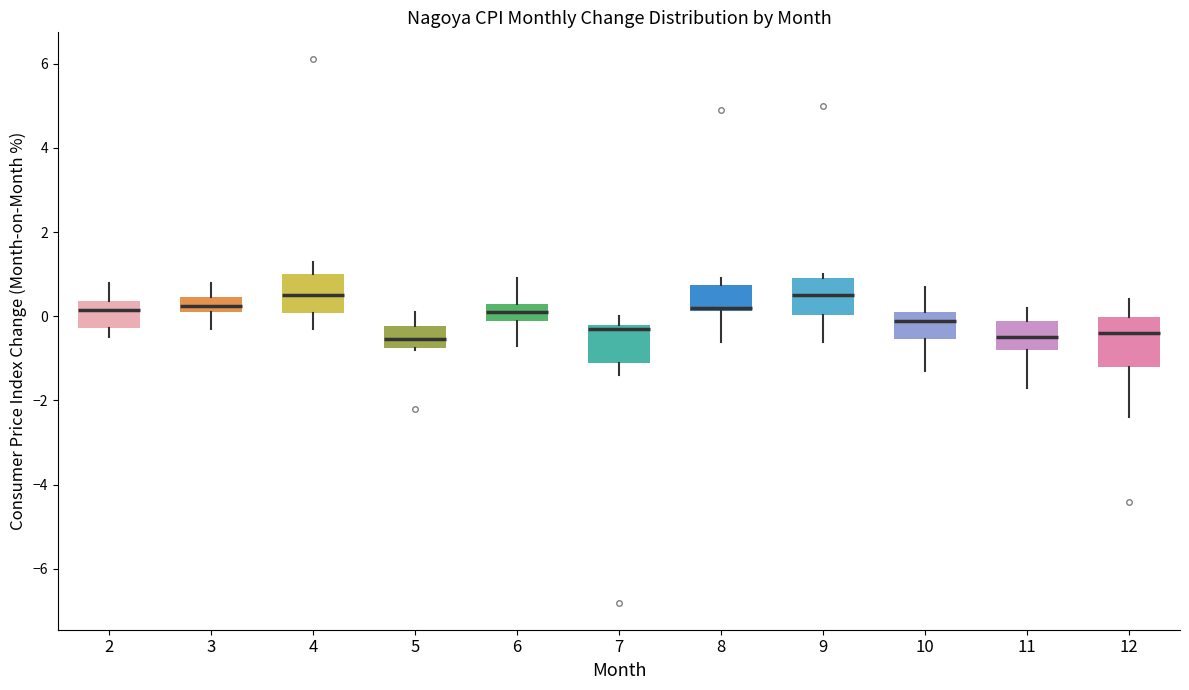

Reading left to right, transcribe this box plot: for each box, give where its median line is, the range the box spans, and where its two whiskers end, as read against the y-axis. The values are not printed on the chart, so give them approximately, as read against the axis.

2: median 0.2, box -0.2 to 0.4, whiskers -0.4 to 0.8
3: median 0.2 (inside the box), box 0.2 to 0.4, whiskers -0.2 to 0.8
4: median 0.6, box 0.0 to 1.0, whiskers -0.2 to 1.4
5: median -0.6, box -0.8 to -0.2, whiskers -0.8 to 0.2
6: median 0.2, box 0.0 to 0.4, whiskers -0.6 to 1.0
7: median -0.2 (just below the box's upper edge), box -1.0 to -0.2, whiskers -1.4 to 0.0
8: median 0.2 (just above the box's lower edge), box 0.2 to 0.8, whiskers -0.6 to 1.0
9: median 0.6, box 0.0 to 1.0, whiskers -0.6 to 1.0 (just above the box's upper edge)
10: median 0.0, box -0.6 to 0.2, whiskers -1.2 to 0.8
11: median -0.4, box -0.8 to 0.0, whiskers -1.6 to 0.2
12: median -0.4, box -1.2 to 0.0, whiskers -2.4 to 0.4